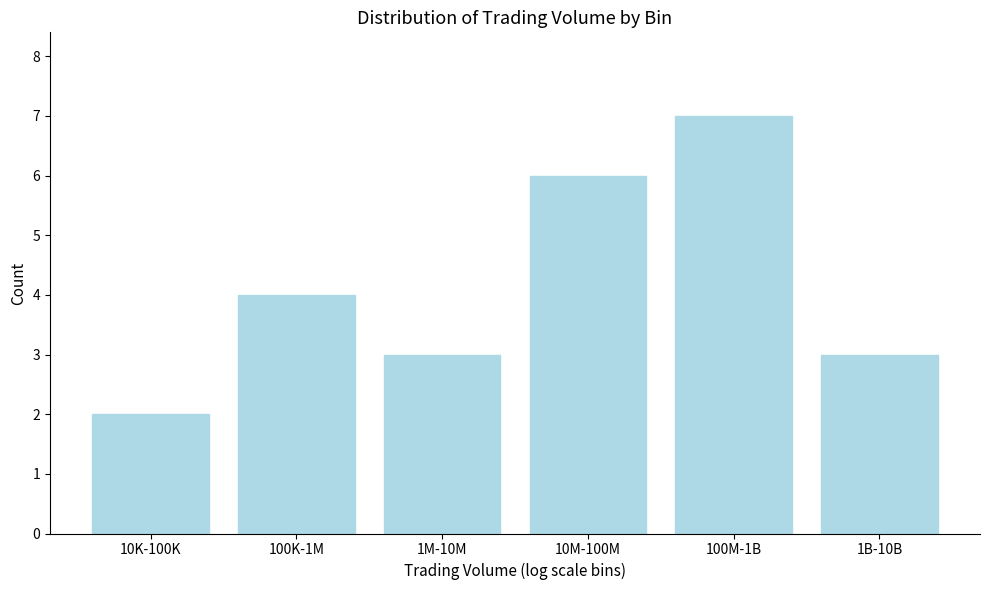

Reading right to left, list all the values displayed in this chart.

3	7	6	3	4	2